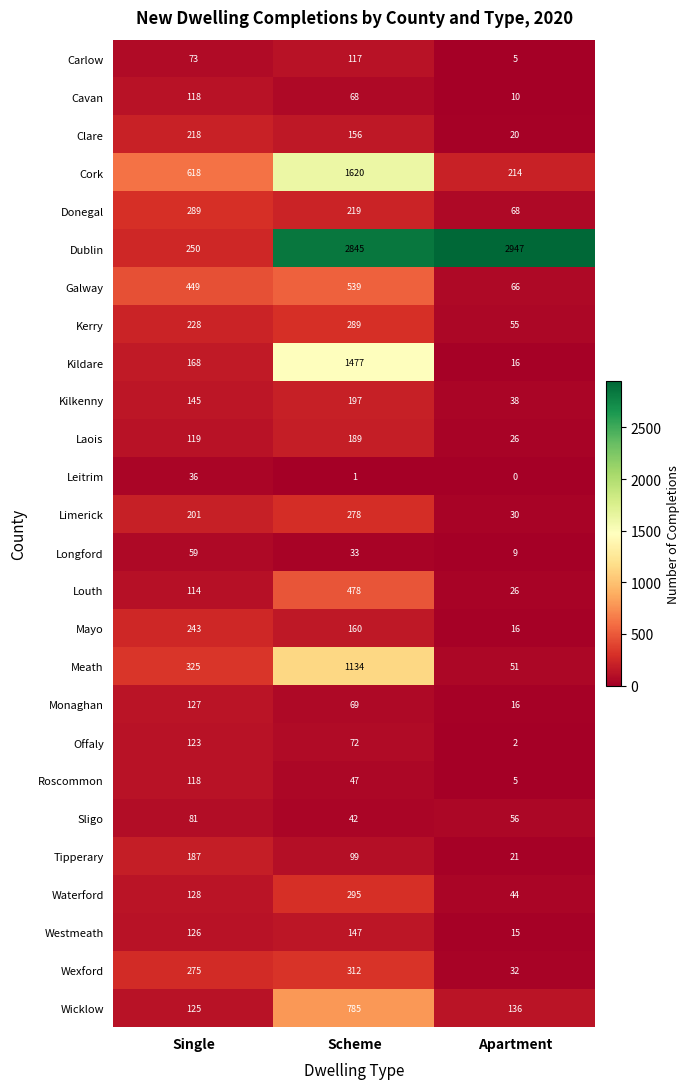

Which series has the widest spread of values?

Dublin